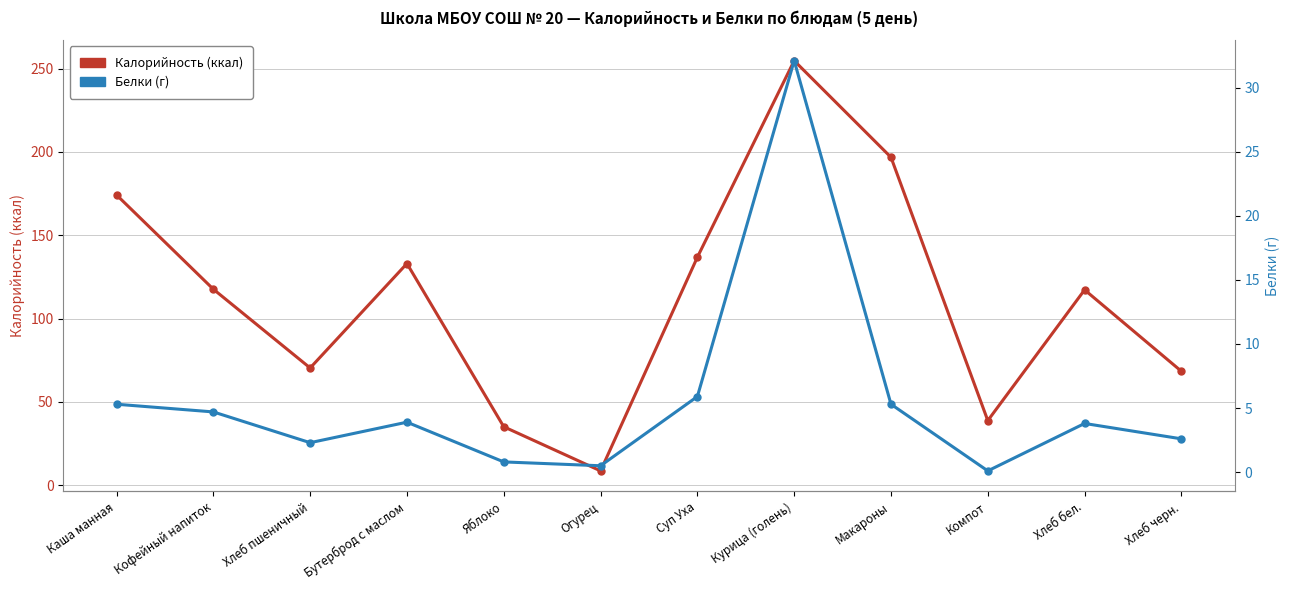

At which category is the sum across all series the highest?

Курица (голень)